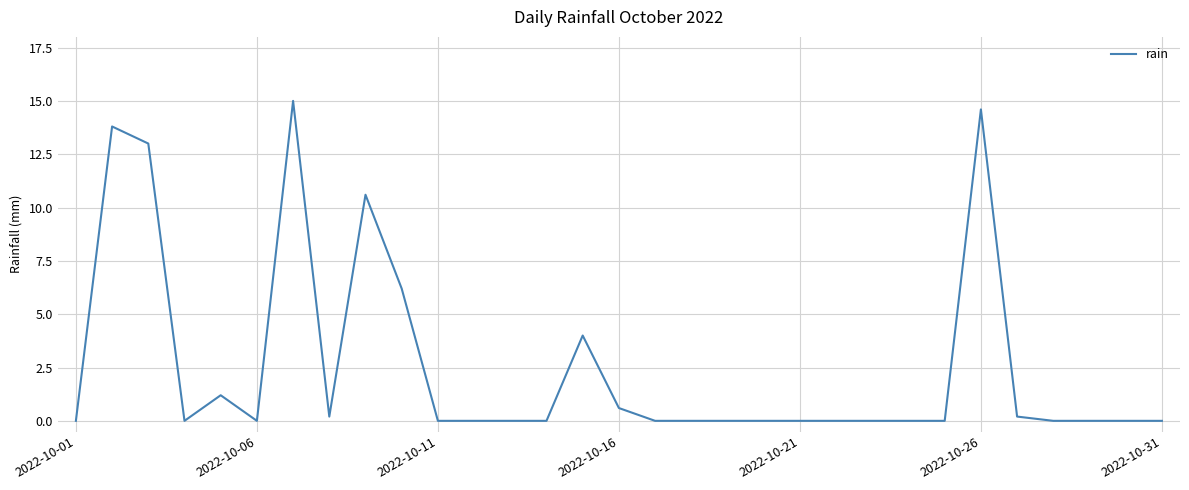

What is the difference between the maximum and minimum values?

15.0